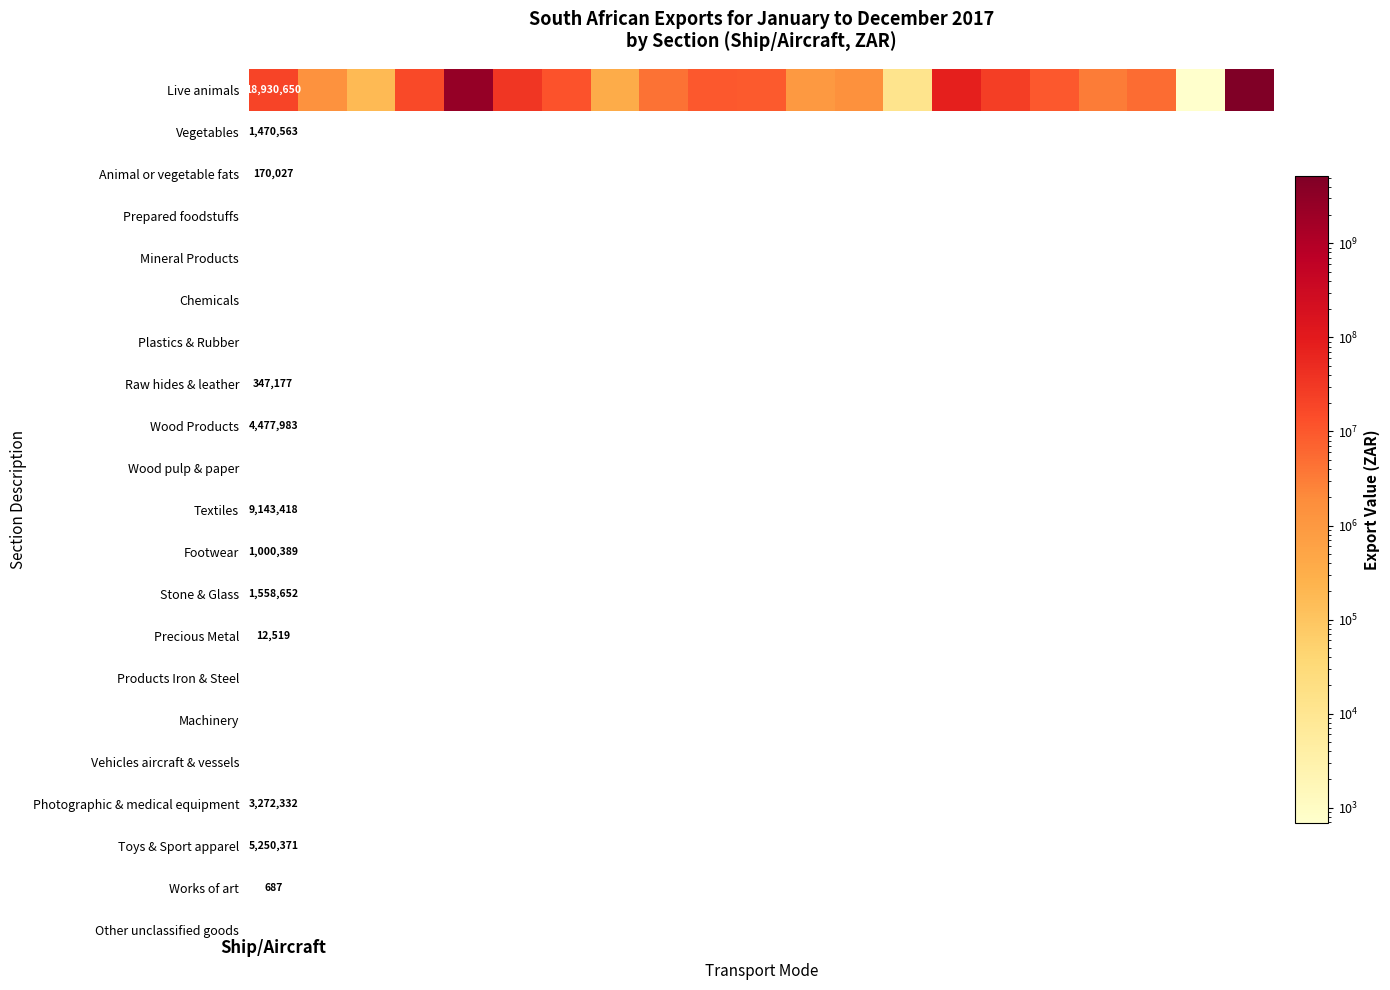

Which label corresponds to the largest value in the chart?

20